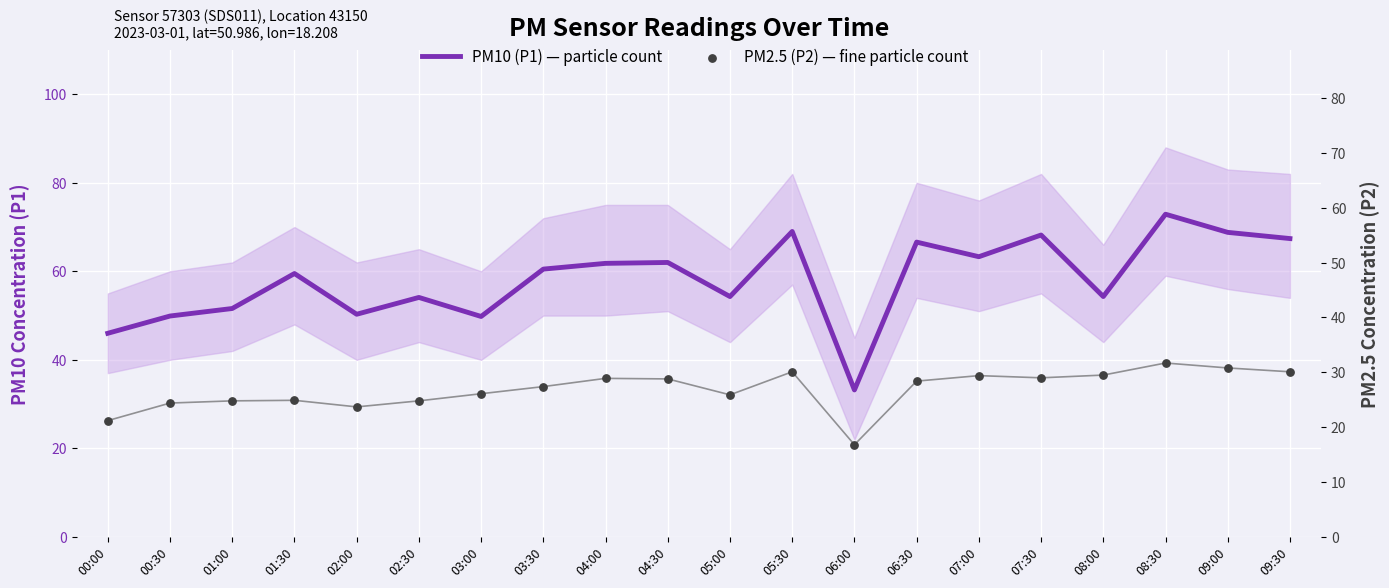

At how many categories does at least one series exceed 46?

18